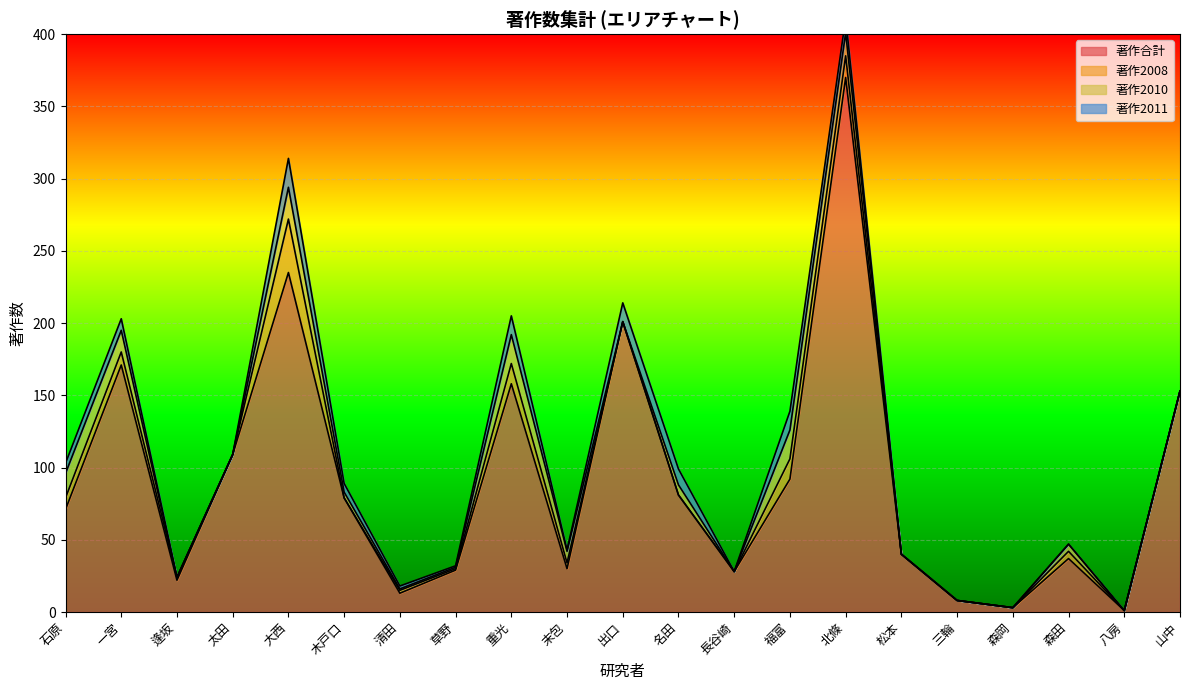

At which category does 著作合計 reach its first local valley?

逢坂